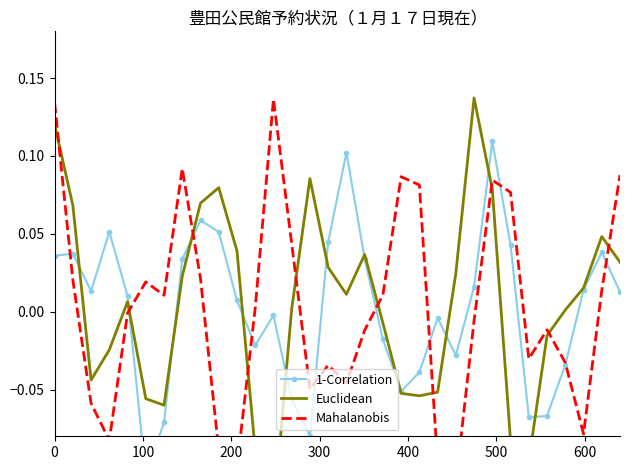

How many interior local peaks does the Euclidean series have?

6